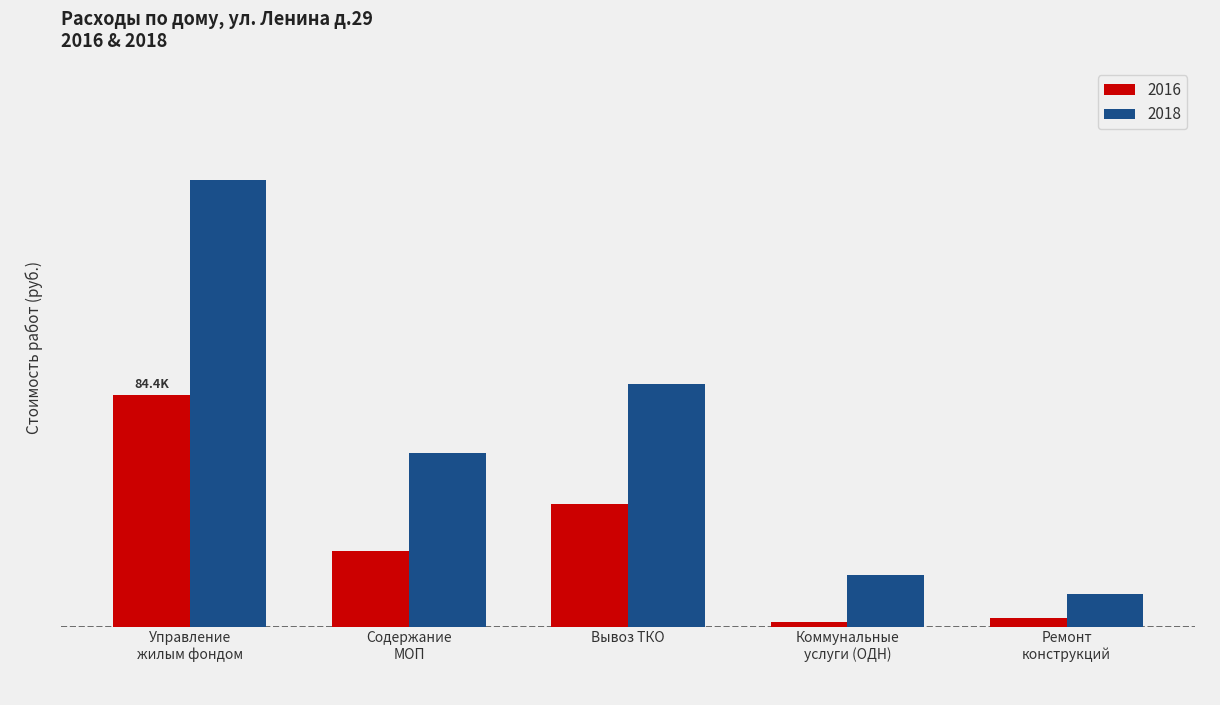

Does the chart contain stacked bars?

No